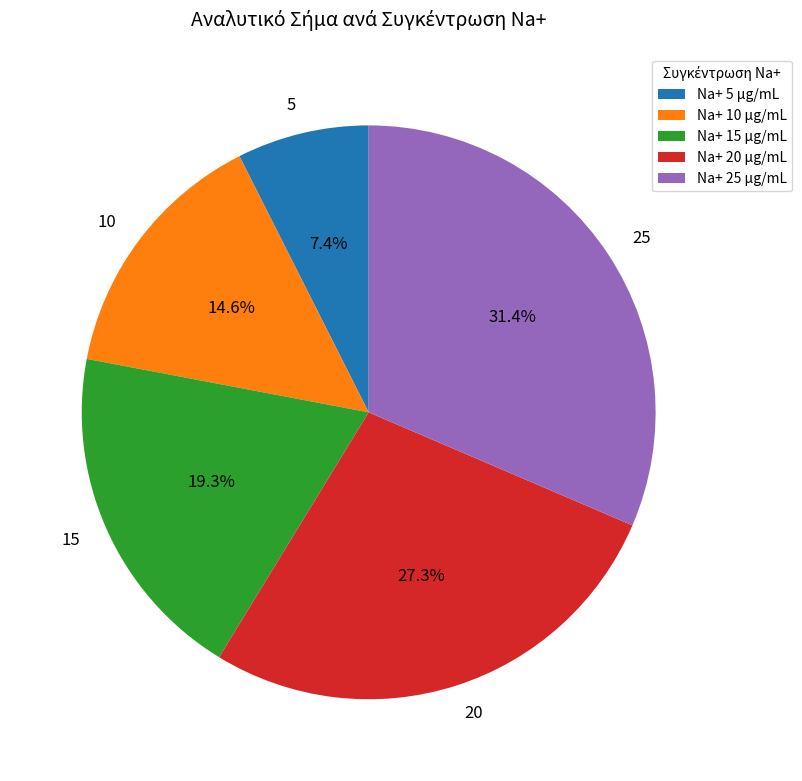

Does any single category account for the majority?

No